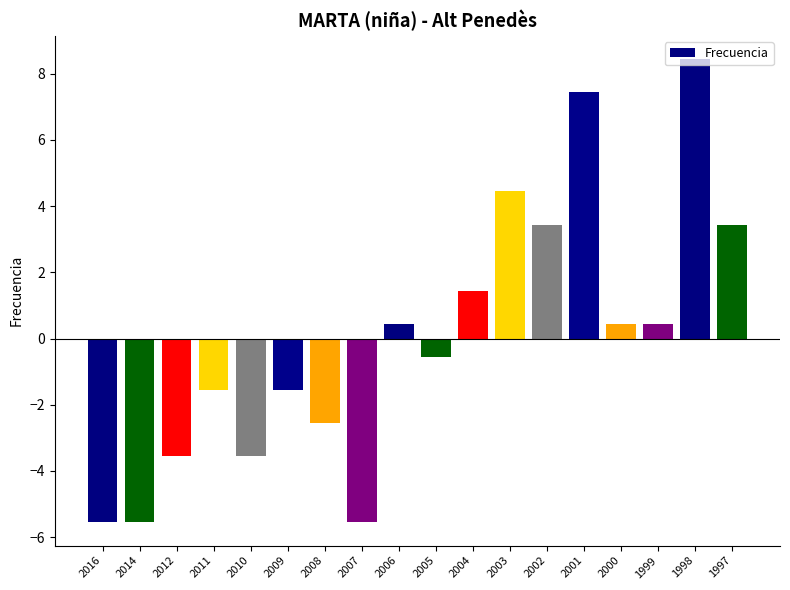

How many values are below 0?

9